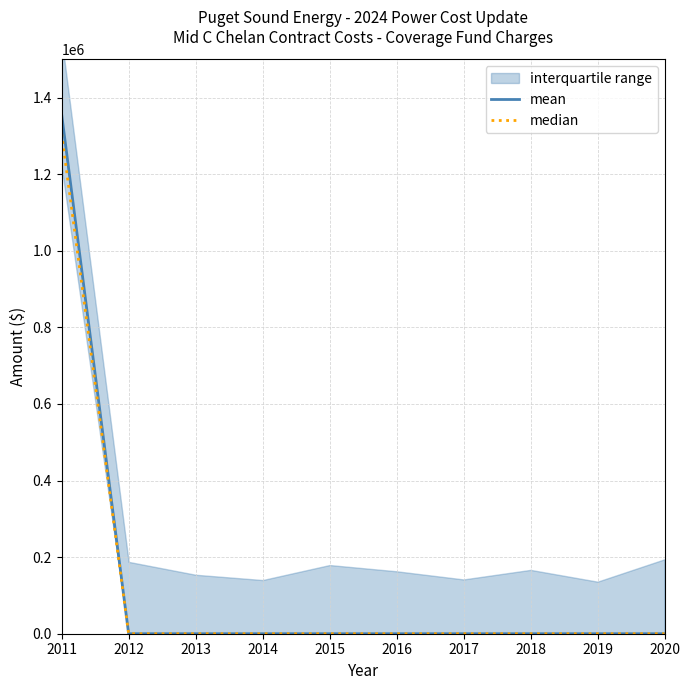

Which series has the largest total across all categories?

mean